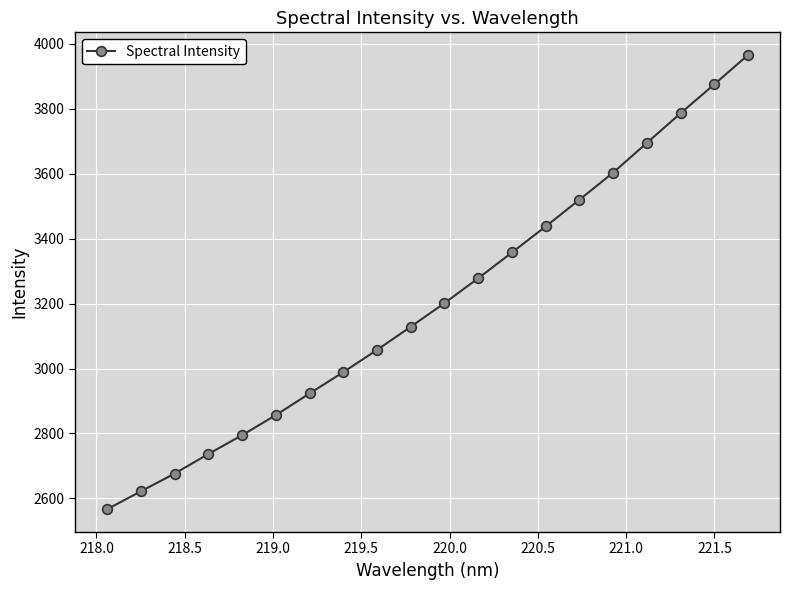

What is the sum of all values?

64072.0